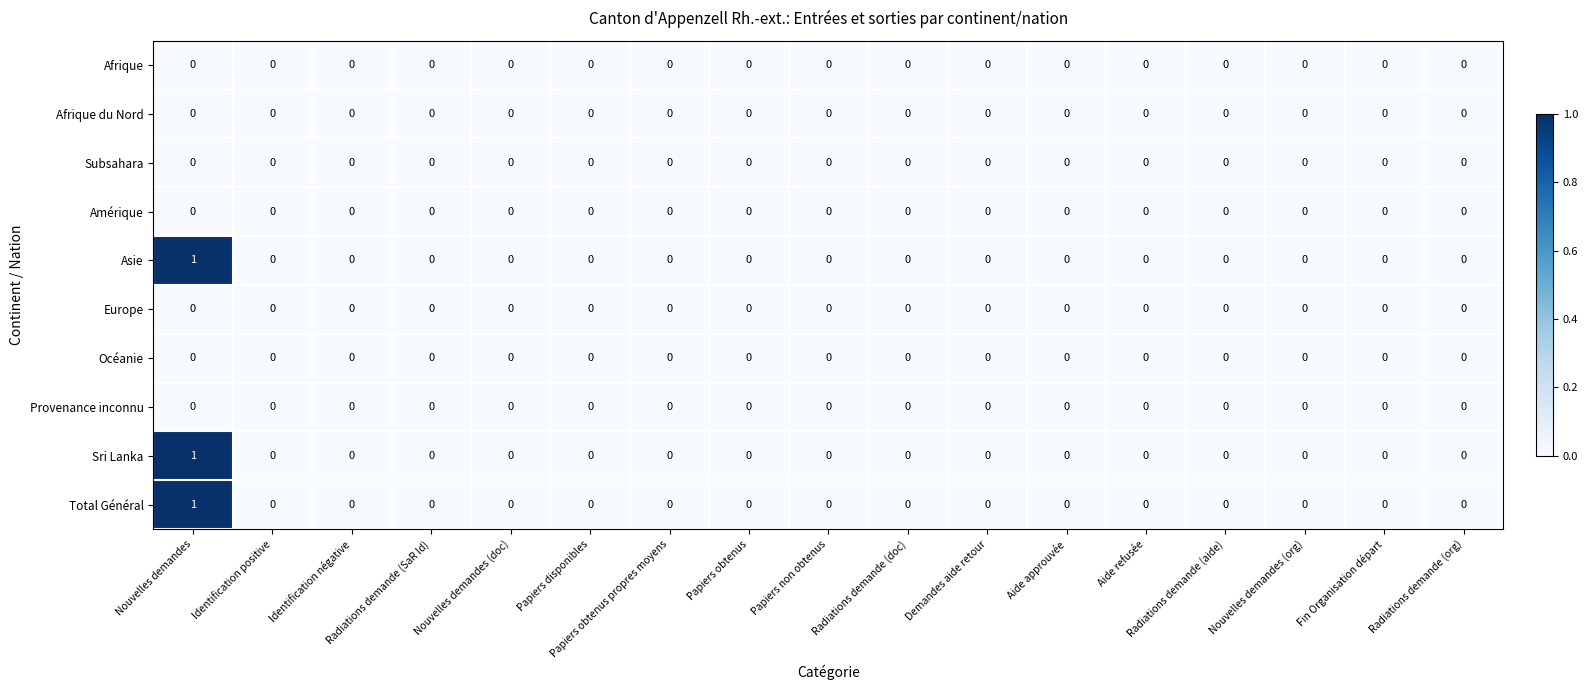

Is it true that Europe equals 0 at Fin Organisation départ?

True